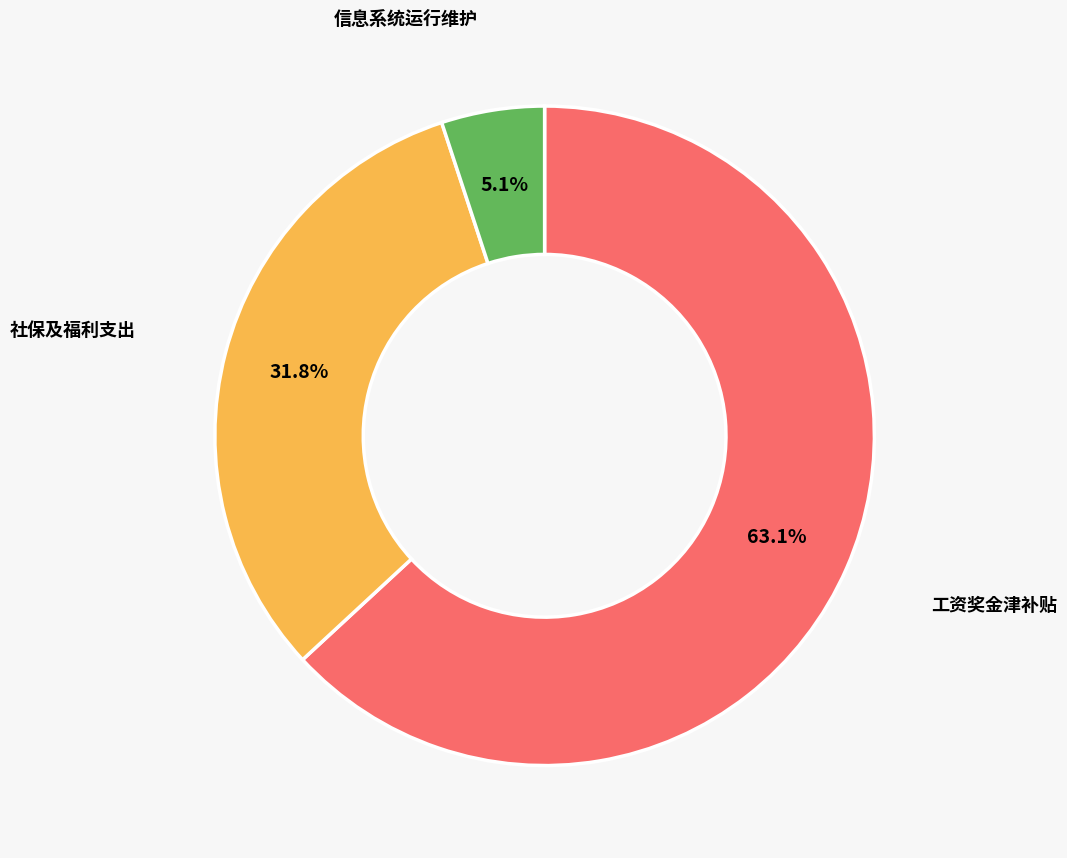

How many slices are in this pie chart?

3